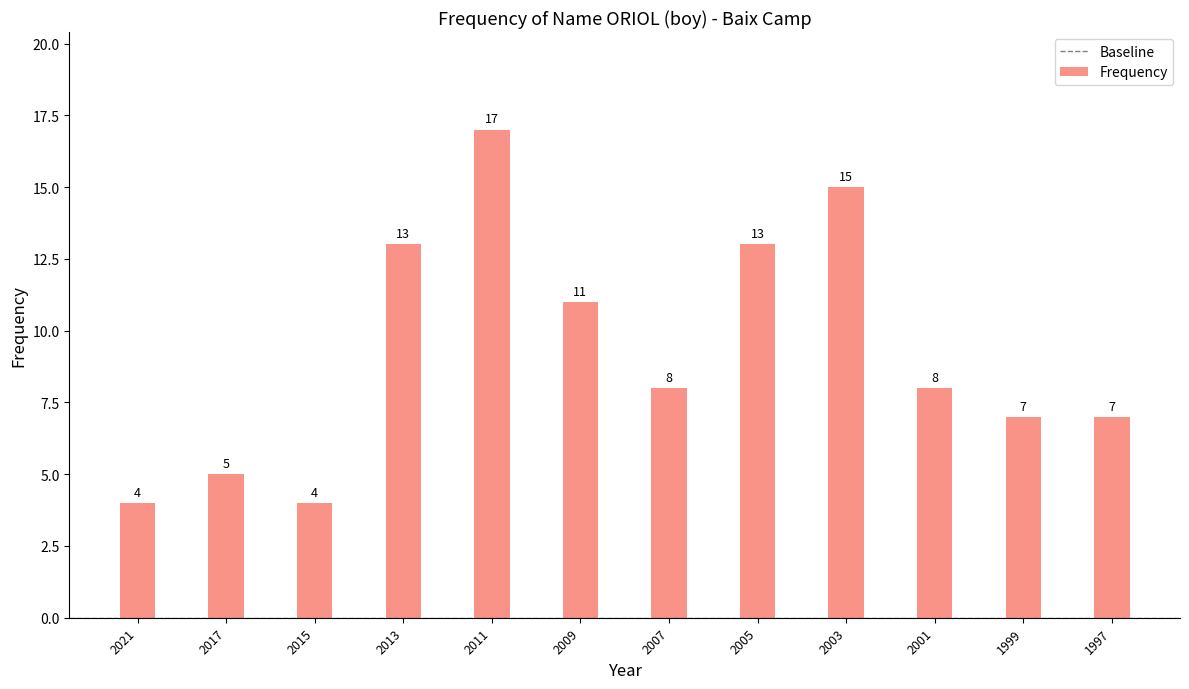

What is the value of the 12th bar from the left?

7